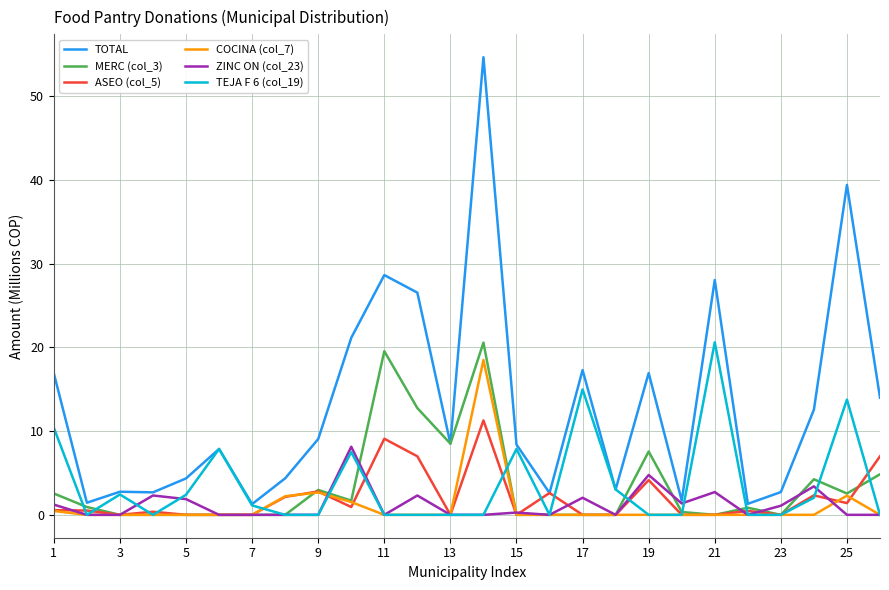

Which series has the widest spread of values?

TOTAL